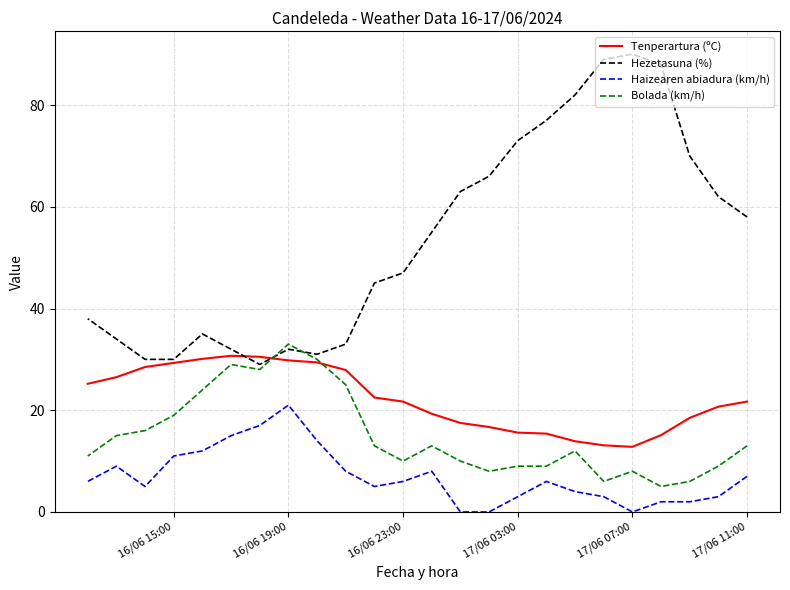

What are all the series names shown in the legend?

Tenperartura (ºC), Hezetasuna (%), Haizearen abiadura (km/h), Bolada (km/h)